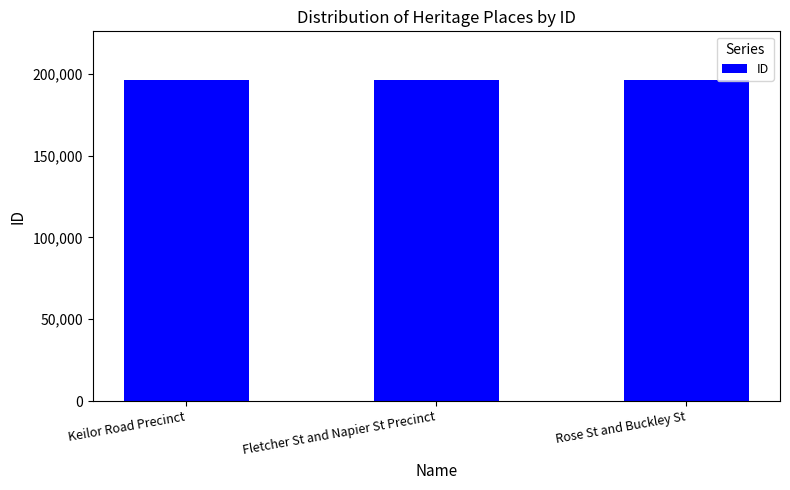

The chart shows a value of 196171 at Keilor Road Precinct. True or false?

True